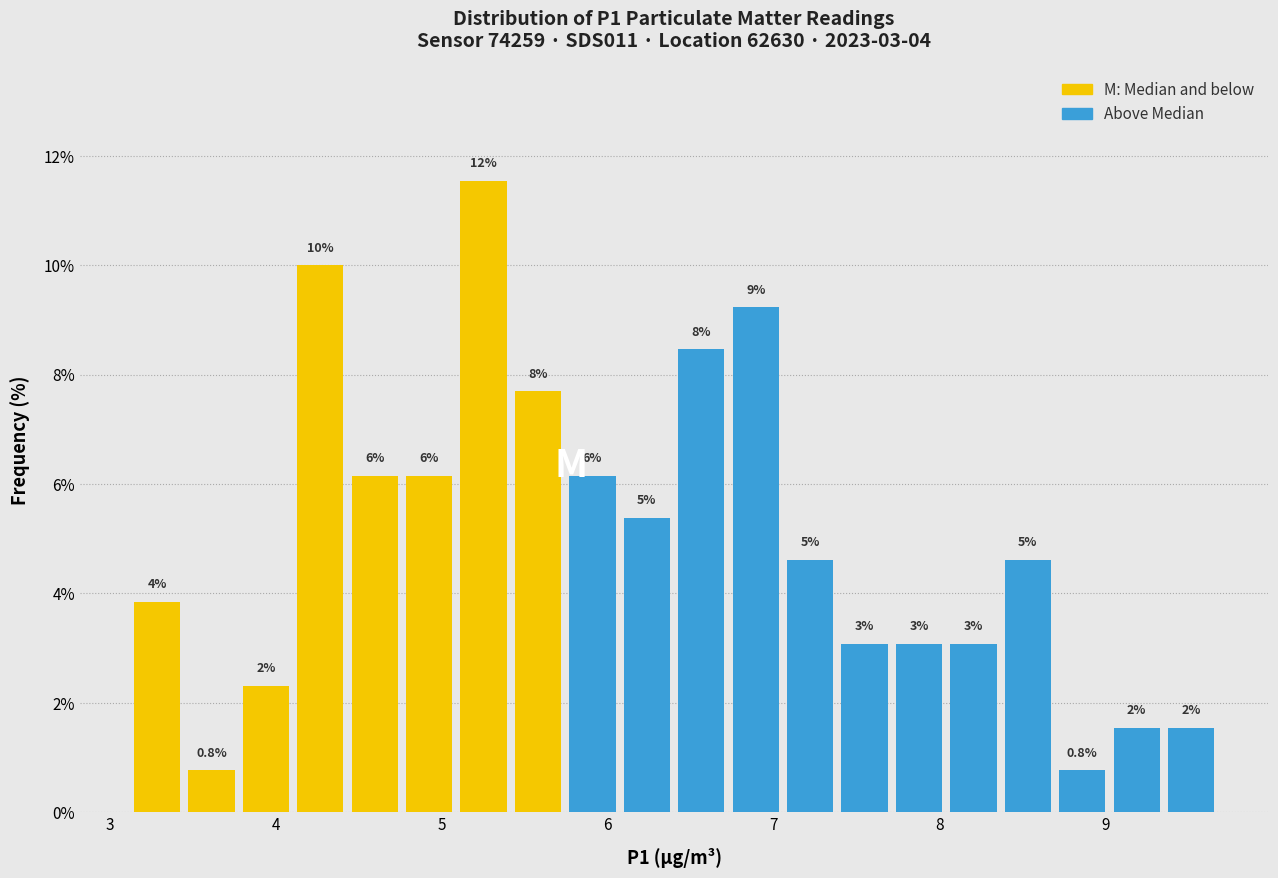

Around what value on the x-axis is the tallest bar? Give the approximate position of its centre, as read against the axis.

5.3